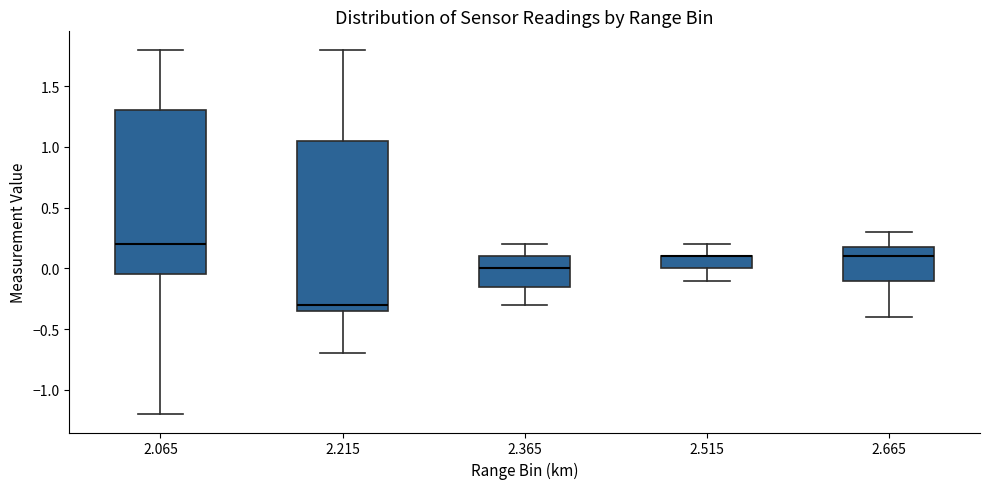

Where does the median line of the box at x = 2.065 sit on the y-axis? The values are not printed on the chart, so give them approximately, as read against the axis.

0.20